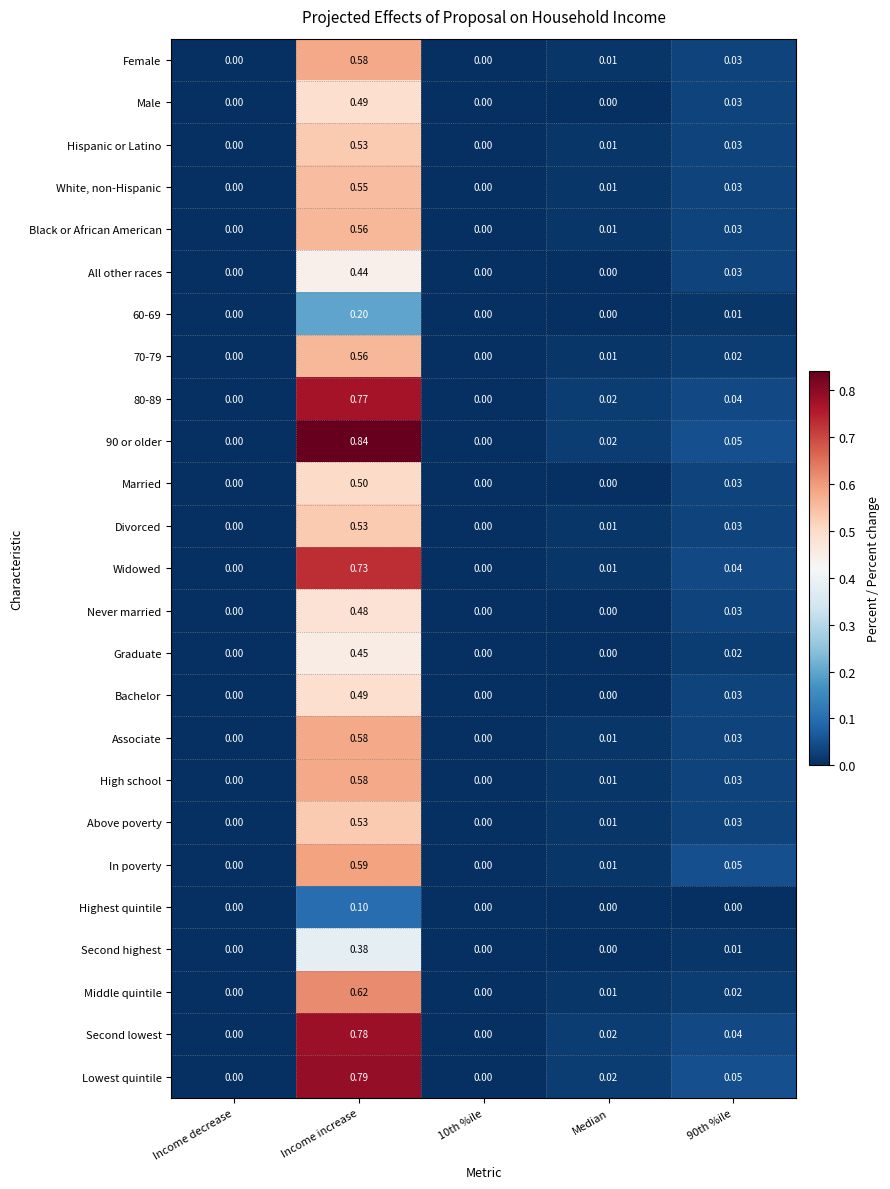

Is the value of In poverty at Income increase greater than the value of Hispanic or Latino at 10th %ile?

Yes